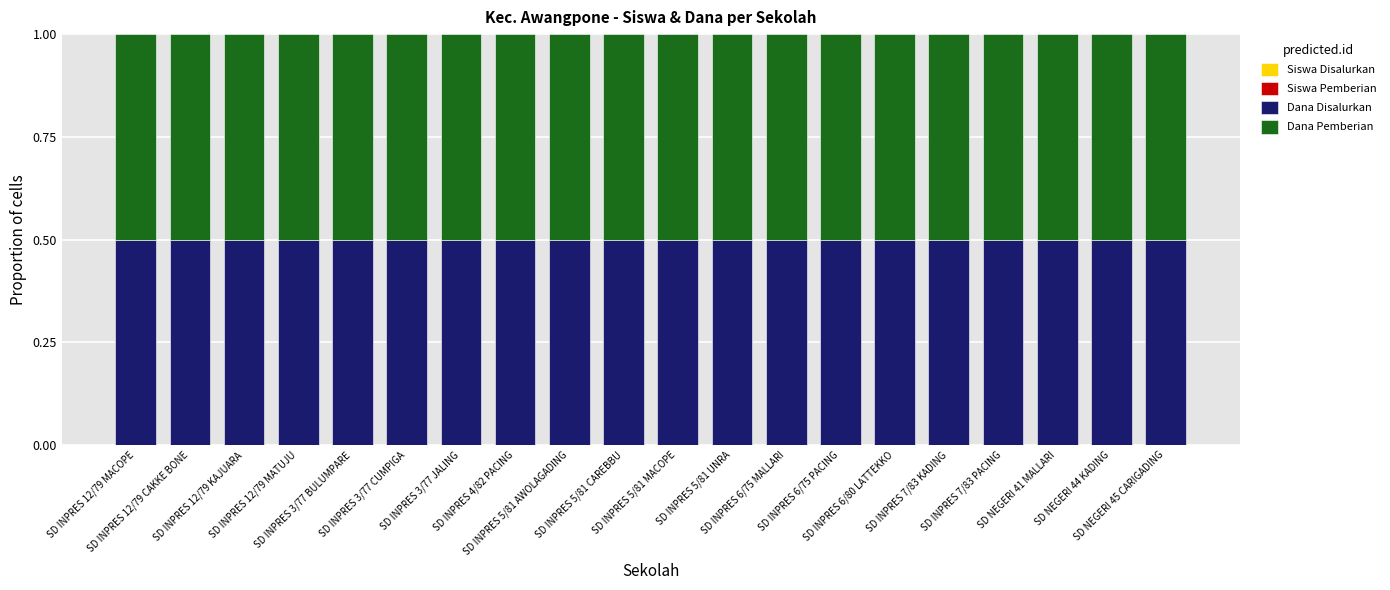

How many series are shown in this chart?

4